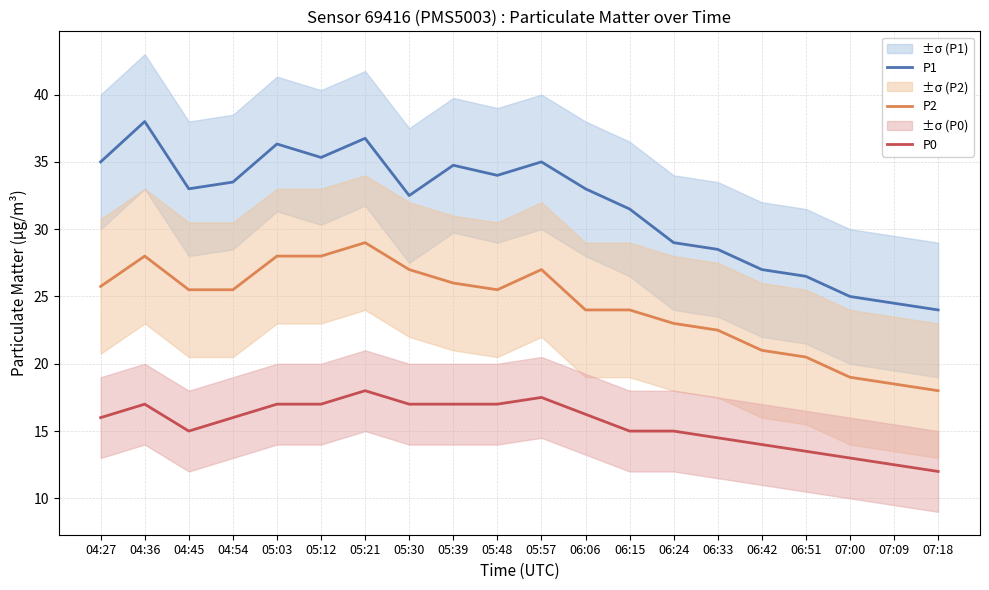

What are all the series names shown in the legend?

P1, P2, P0